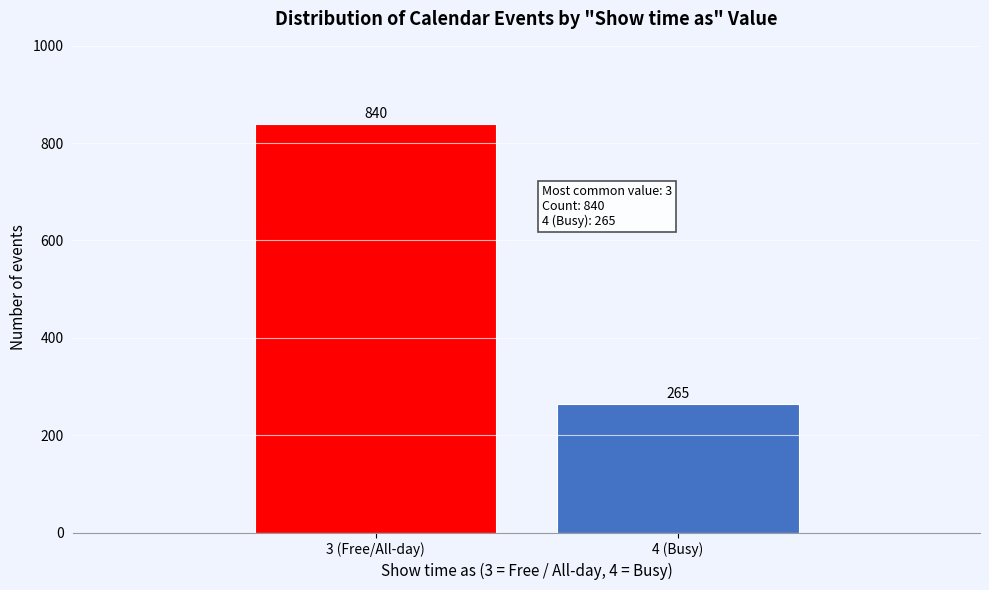

Reading right to left, extract all data points from this chart.

265	840